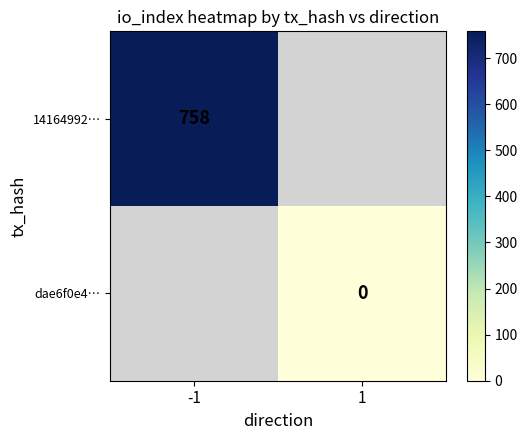

True or false: 14164992… has a value of 758 at -1.

True